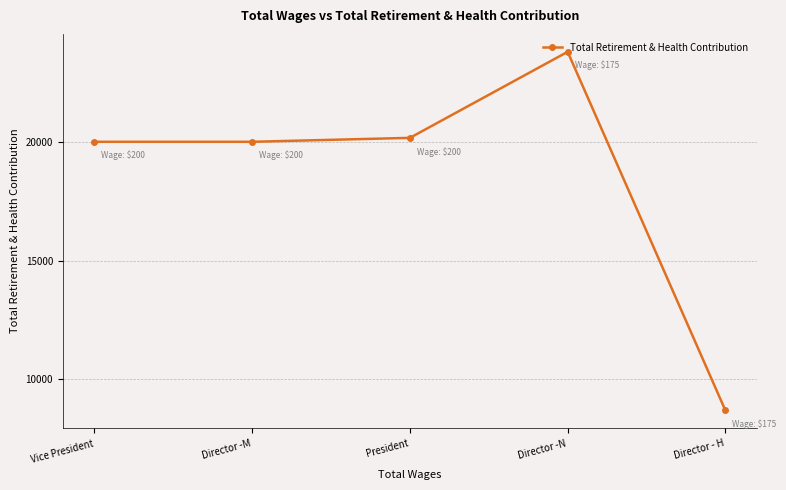

Which label corresponds to the smallest value in the chart?

Director - H